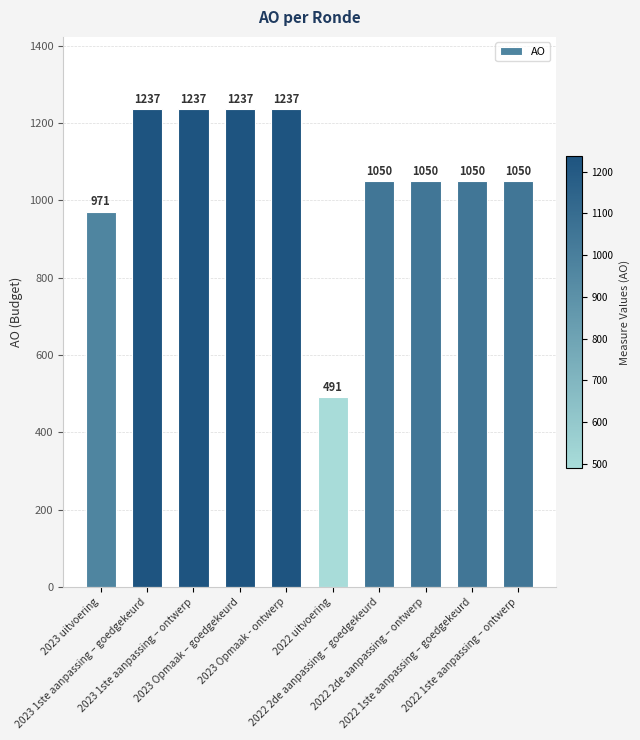

What is the value of the 6th bar from the left?

491